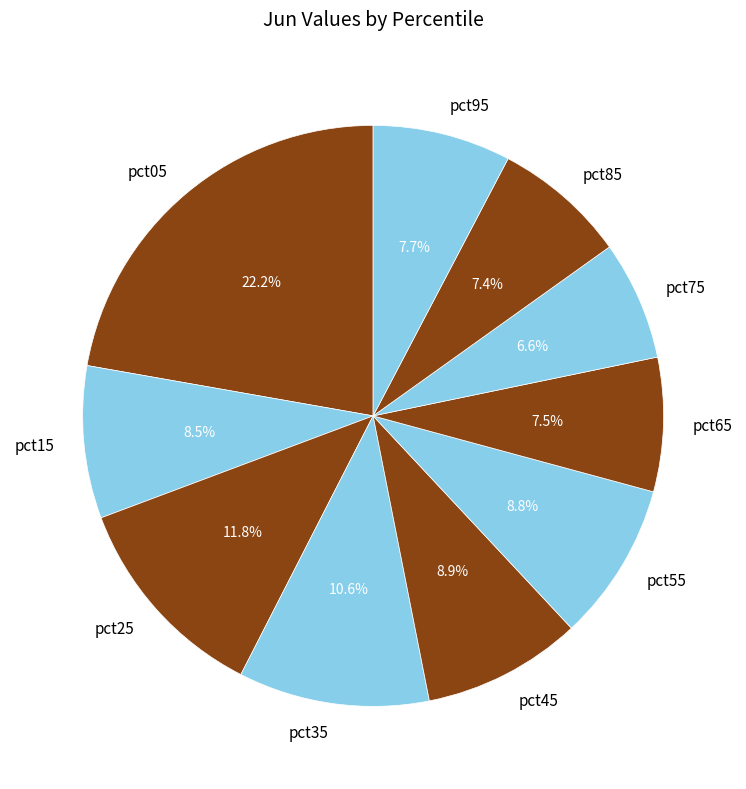

How many segments does this pie chart have?

10